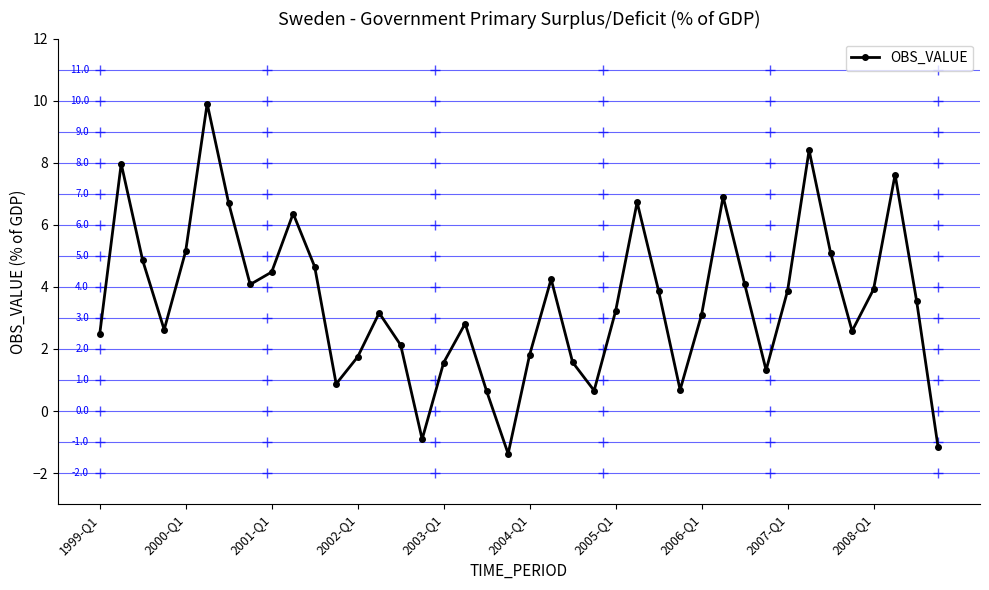

How many data points are less than 3?

17